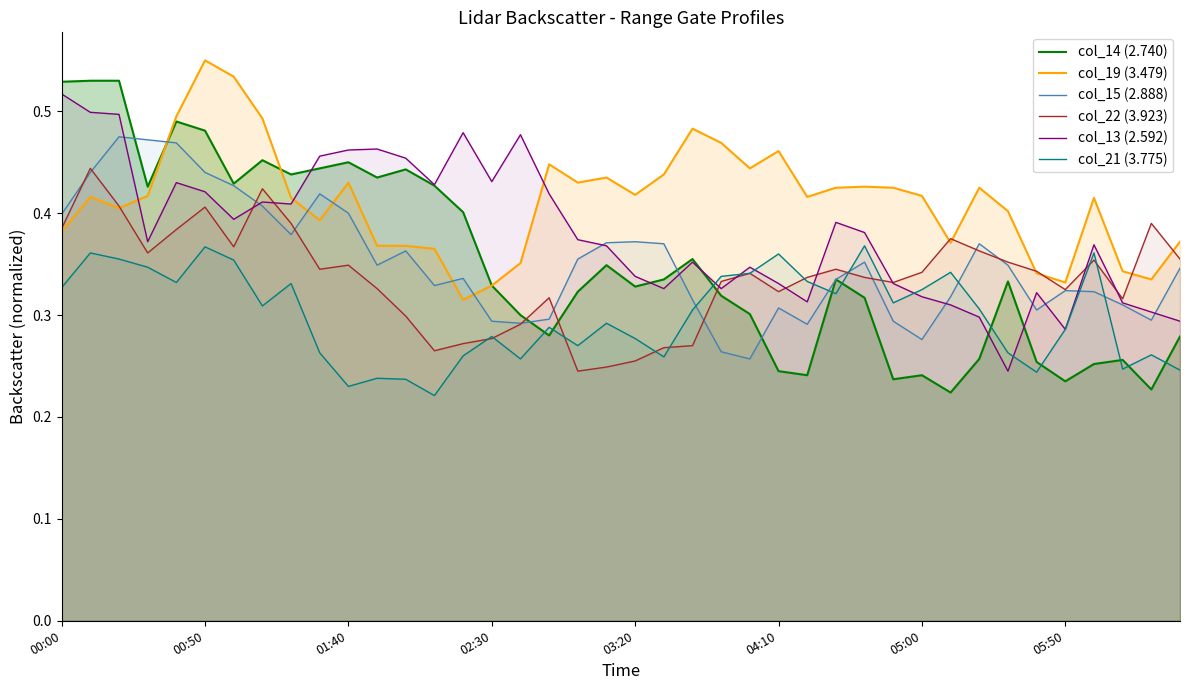

True or false: col_21 (3.775) has more than 0 interior local peaks.

True